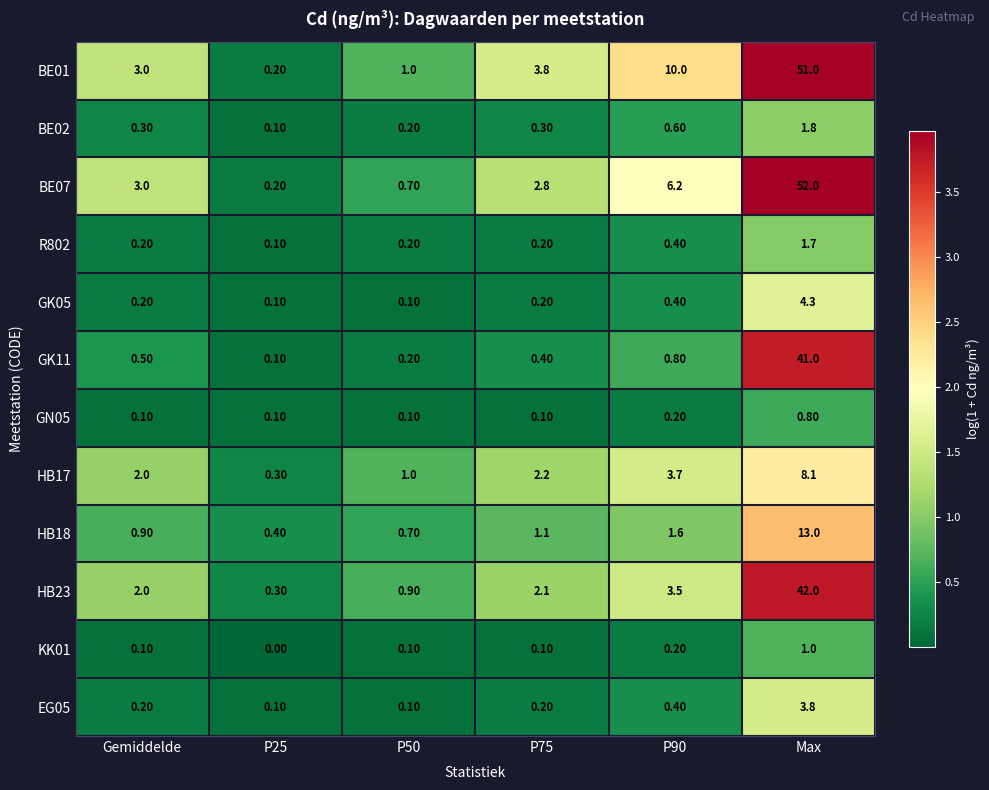

What is the difference between the GK11 values at P75 and P90?

0.4